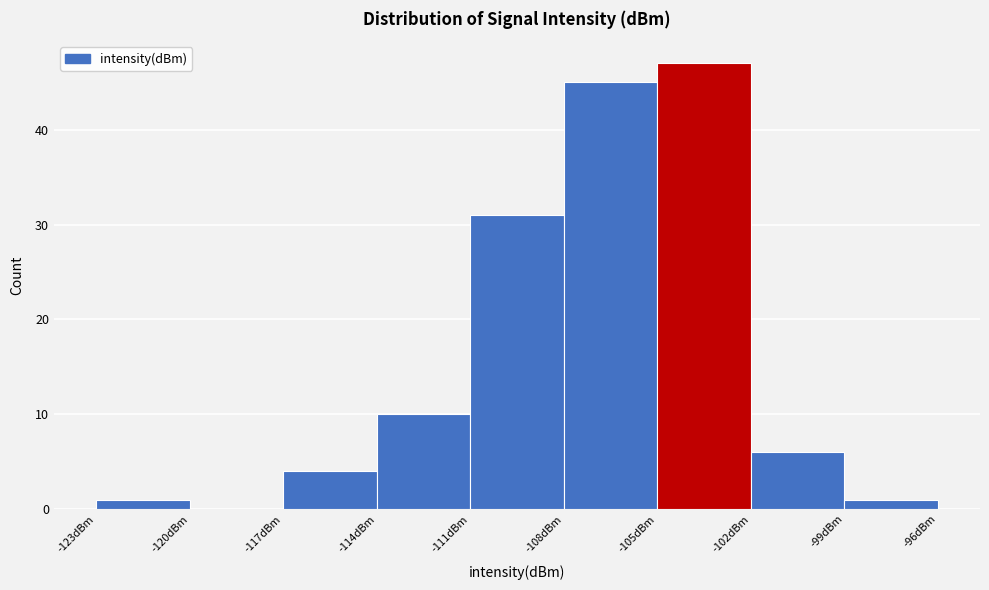

How tall is the bar that spans -114 to -111 on the x-axis? The values are not printed on the chart, so give them approximately, as read against the axis.

10